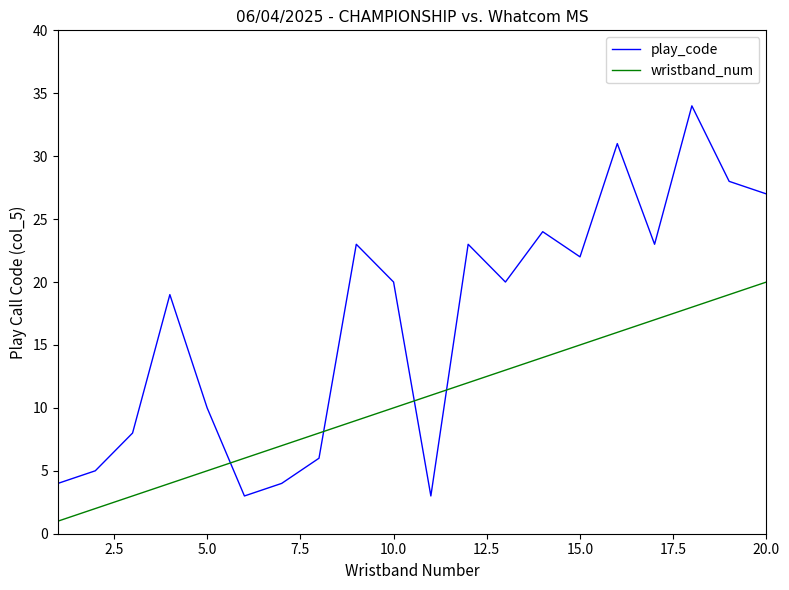

What is the difference between the maximum and minimum values in the play_code series?

31